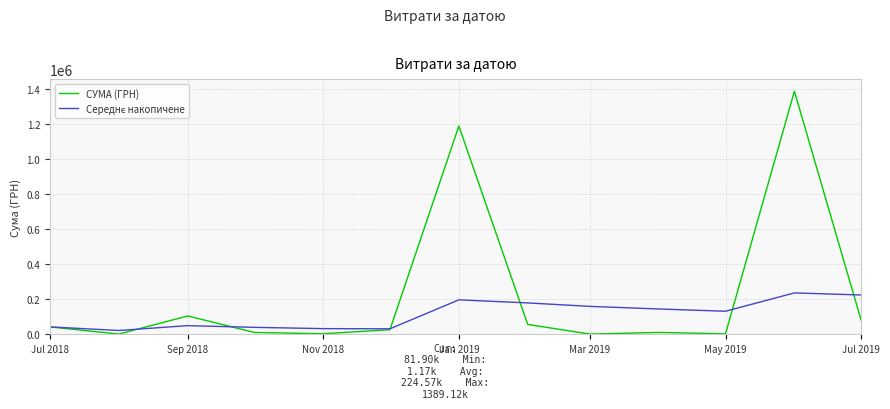

Which series has the widest spread of values?

СУМА (ГРН)